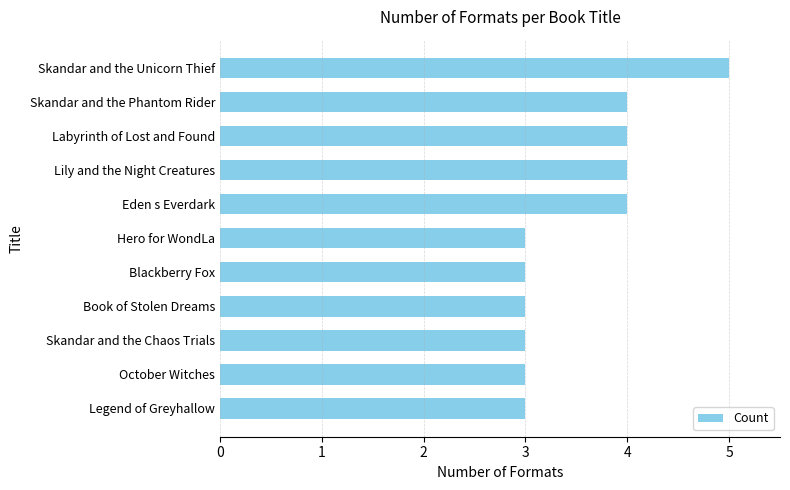

The value at Book of Stolen Dreams is 5. True or false?

False